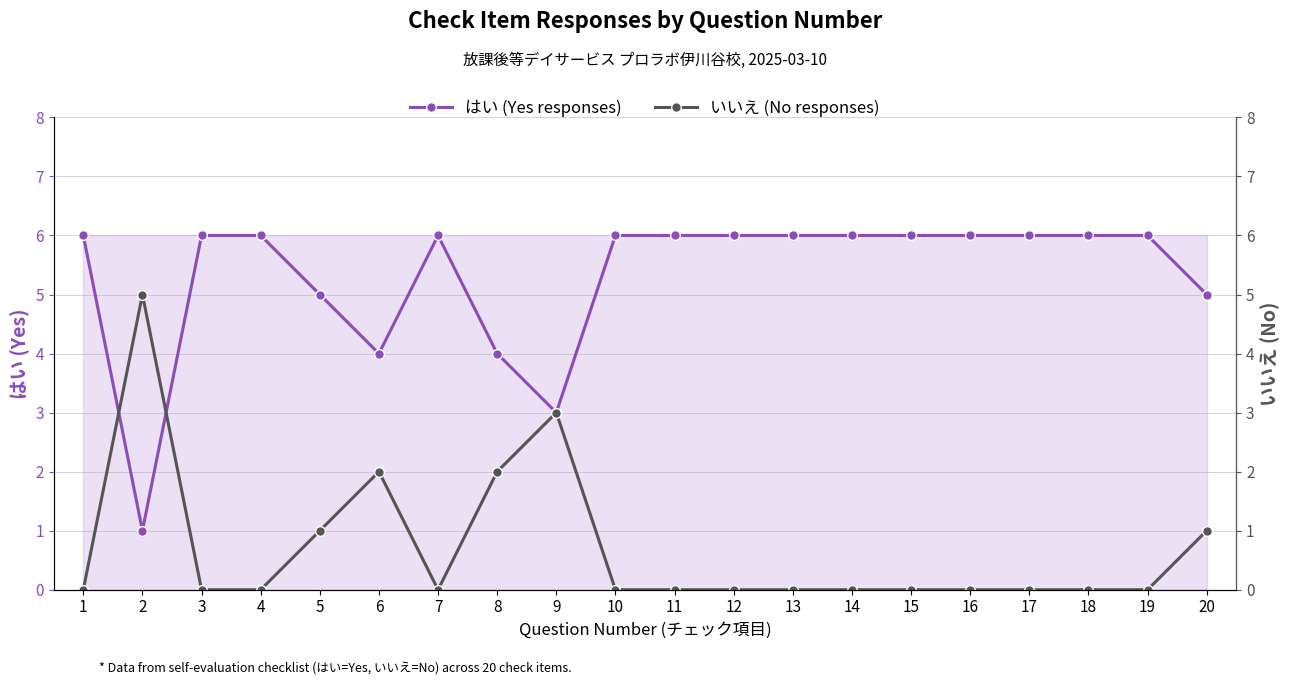

How many data points does each series have?

20